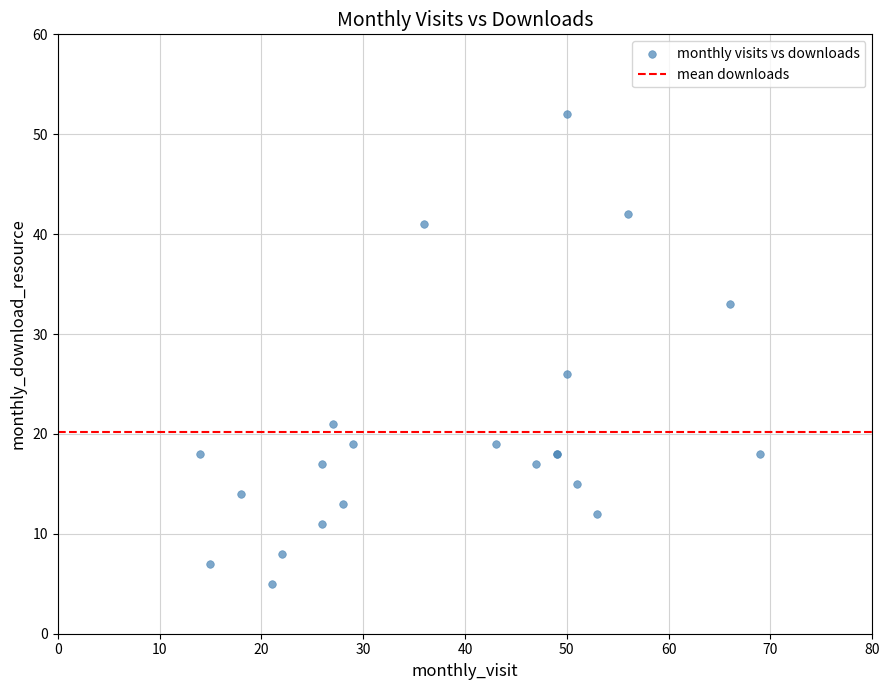

What Y value in the scatter plot is closest to 28?

26